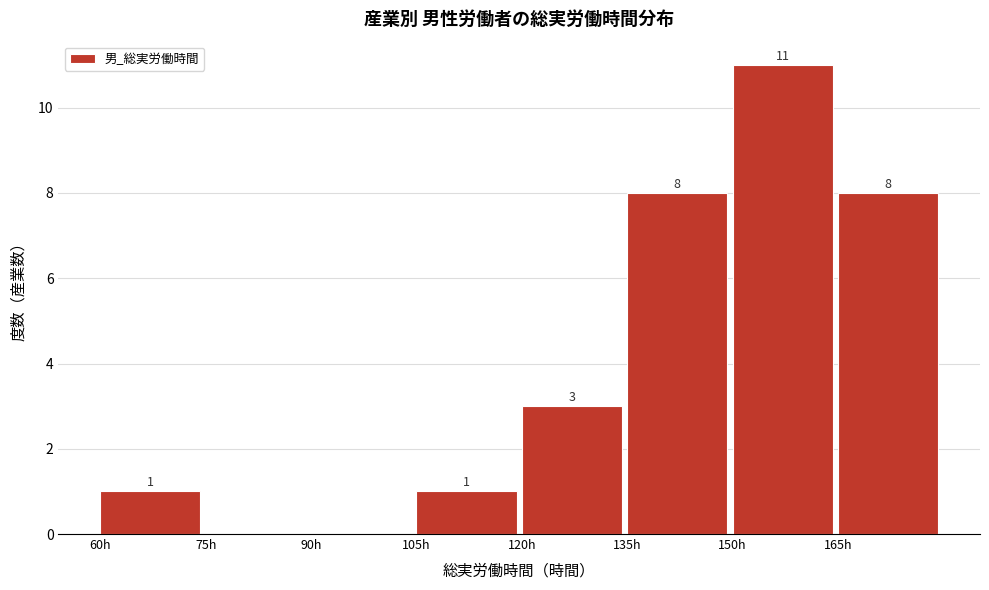

Over which range of the x-axis is the bar tallest?

150 to 165